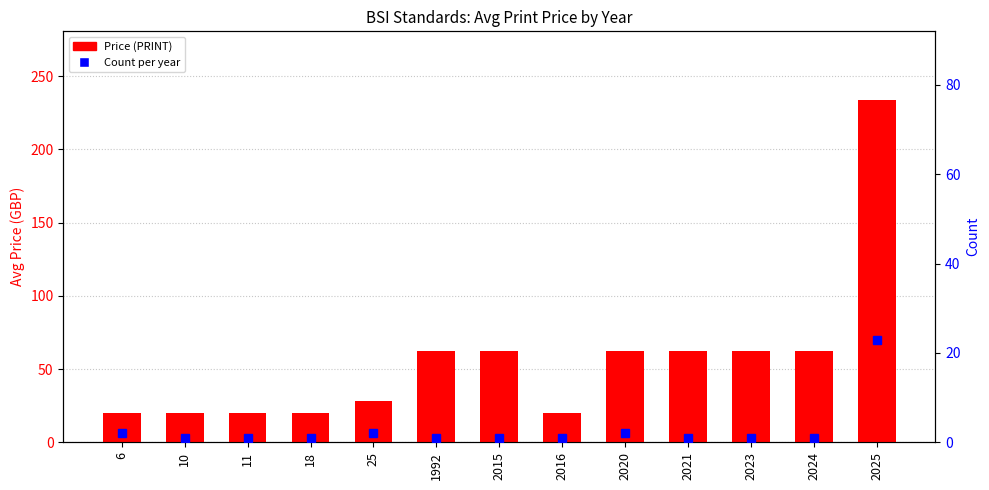

What are all the series names shown in the legend?

Price (PRINT), Count